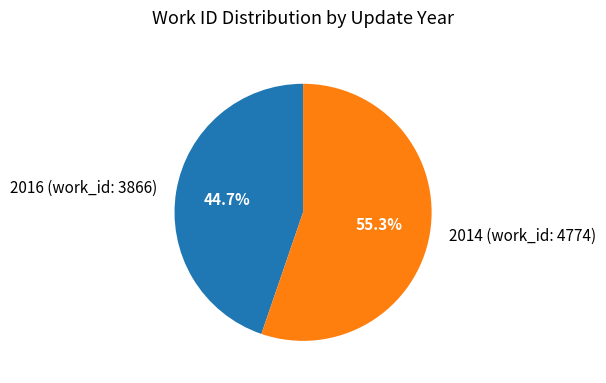

Between 2014 (work_id: 4774) and 2016 (work_id: 3866), which is larger?

2014 (work_id: 4774)